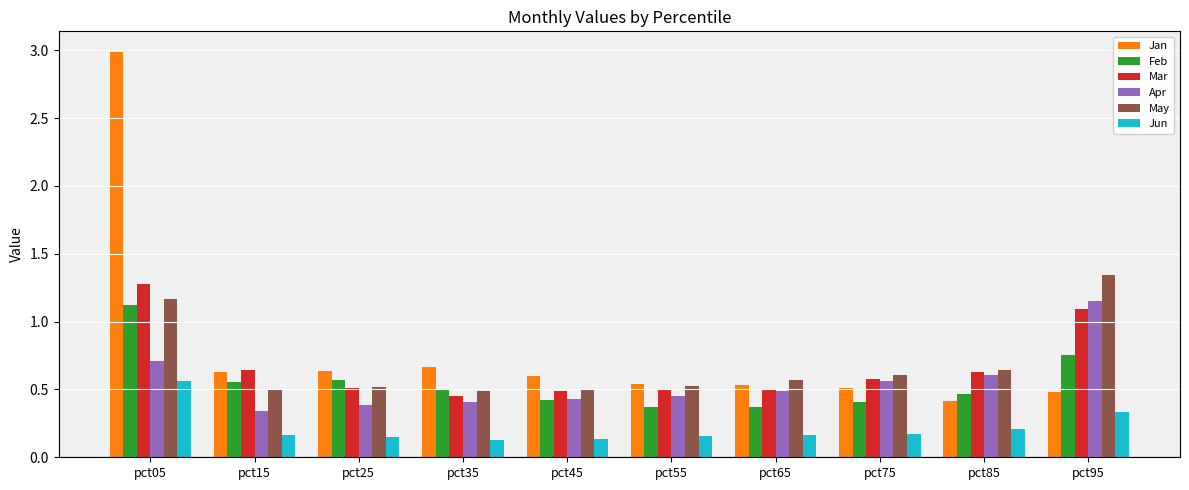

Read the Jan value at pct05.

3.0